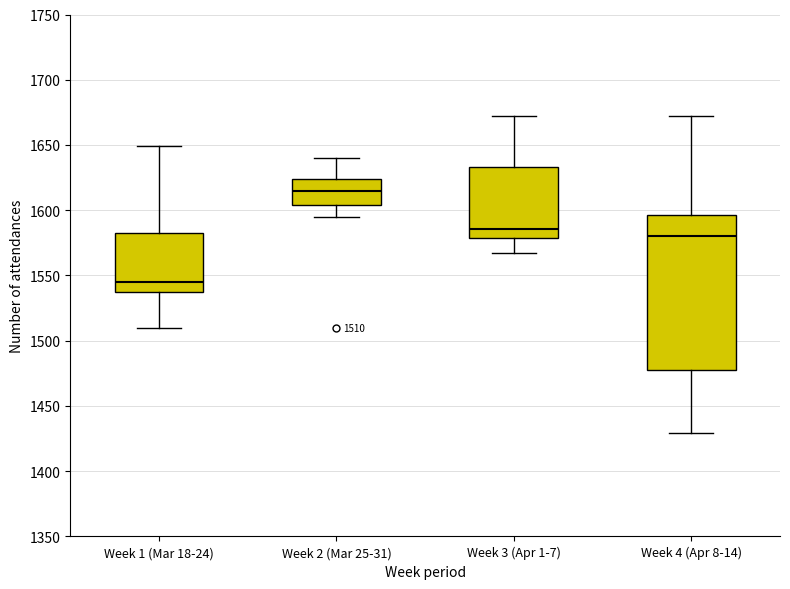

Which box's median line is the lowest?

Week 1 (Mar 18-24)